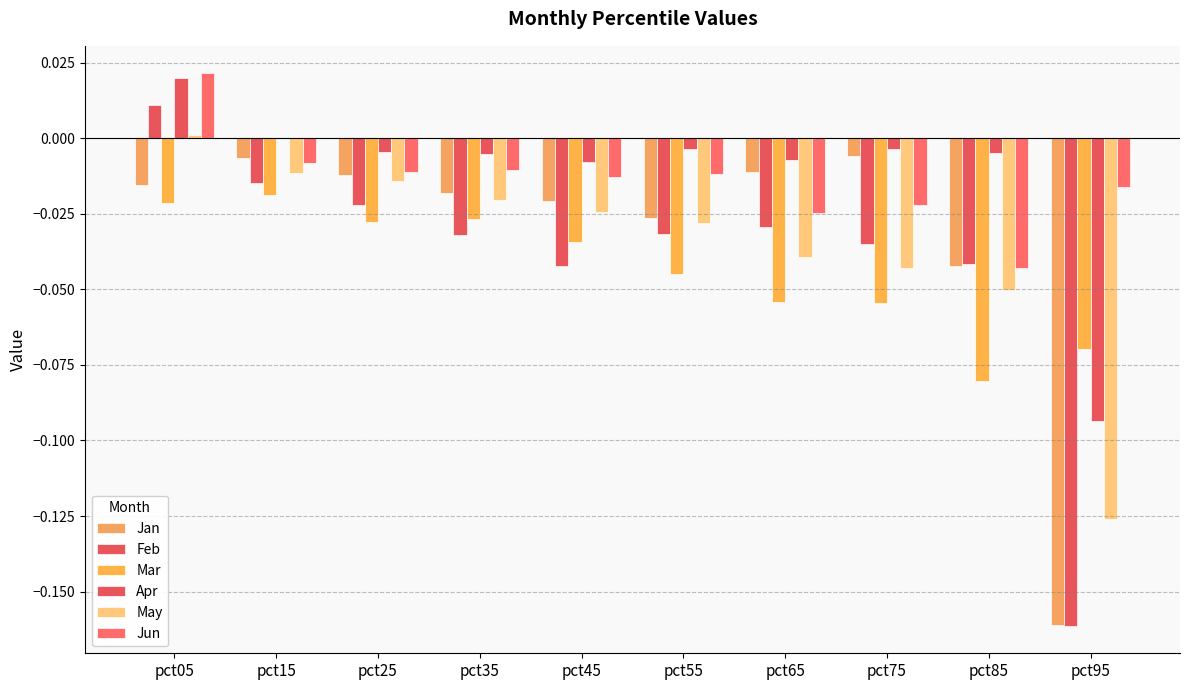

Does the chart contain stacked bars?

No